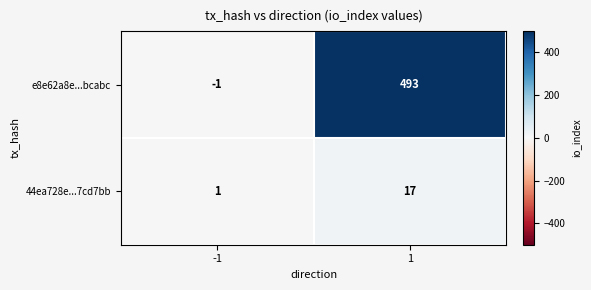

What value does the 44ea728e...7cd7bb series have at 1, to the nearest 10?

20